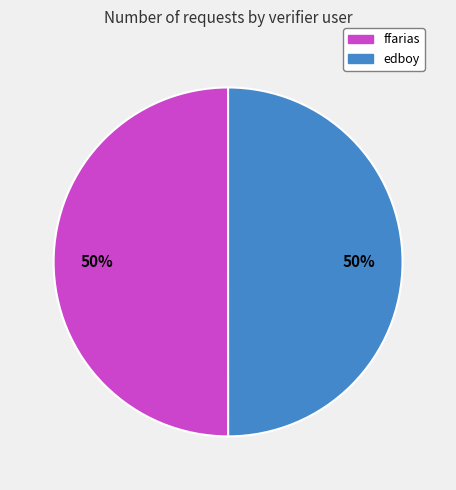

True or false: ffarias accounts for 50% of the total.

True